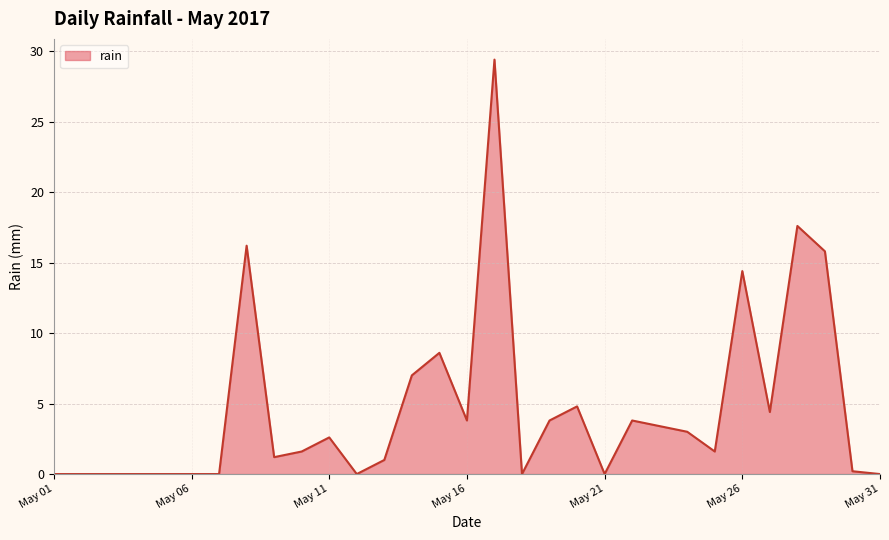

How many lines are shown in the chart?

1